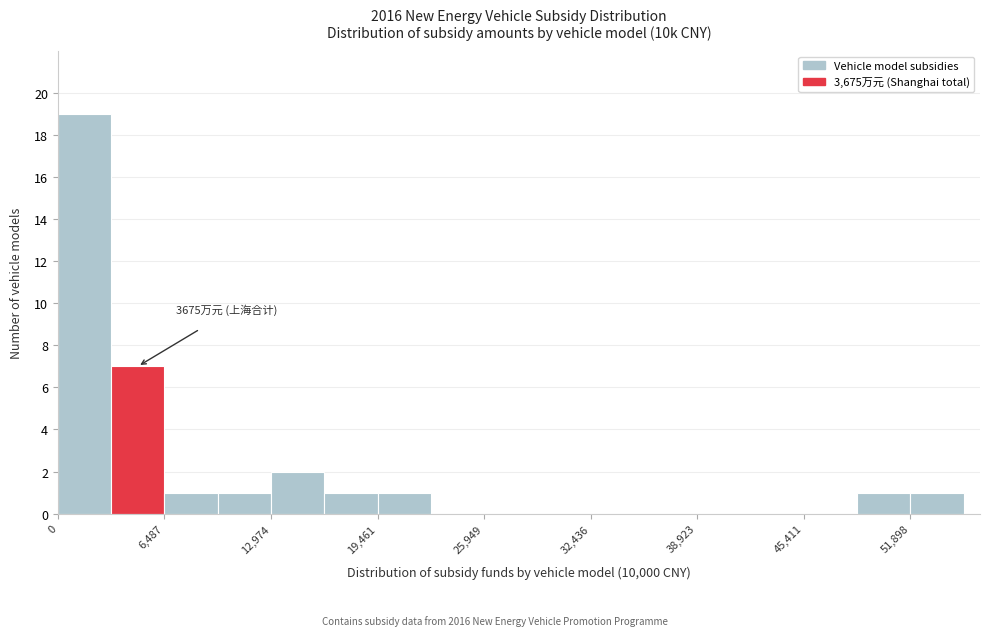

Read against the x-axis, roughly where is the centre of the tallest bar?

2000